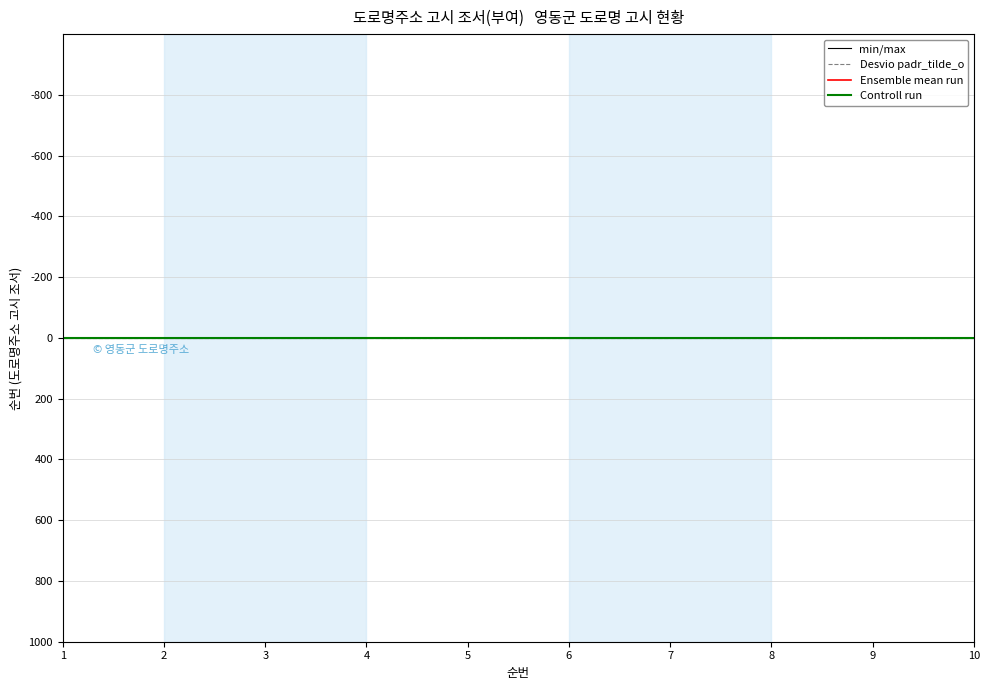

True or false: Controll run and Ensemble mean run intersect in this chart.

False